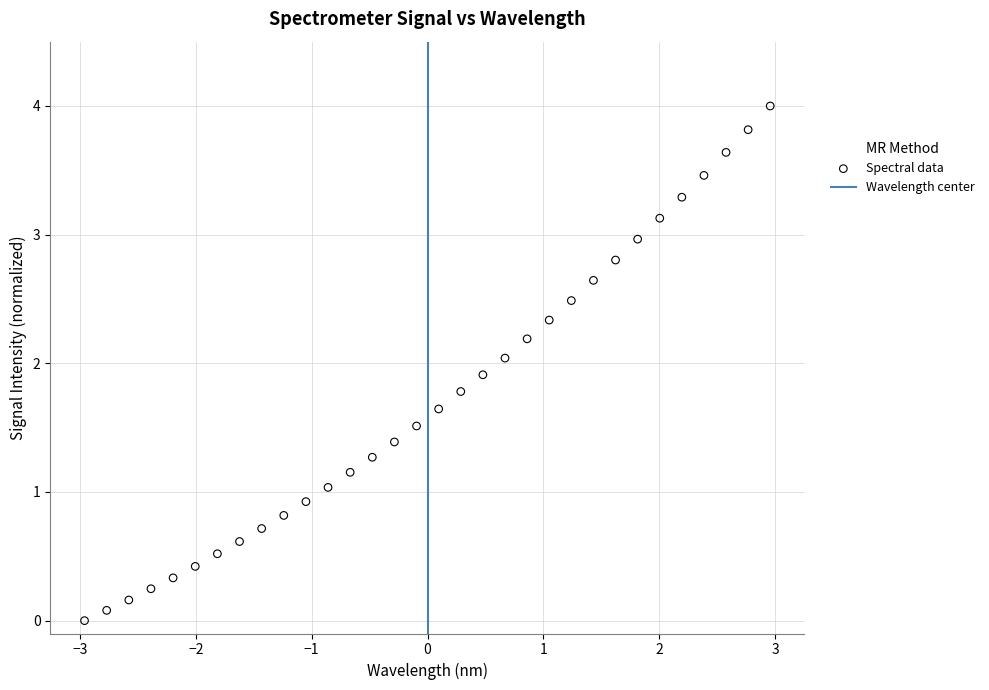

What is the range of X values (max minus min)?

5.9